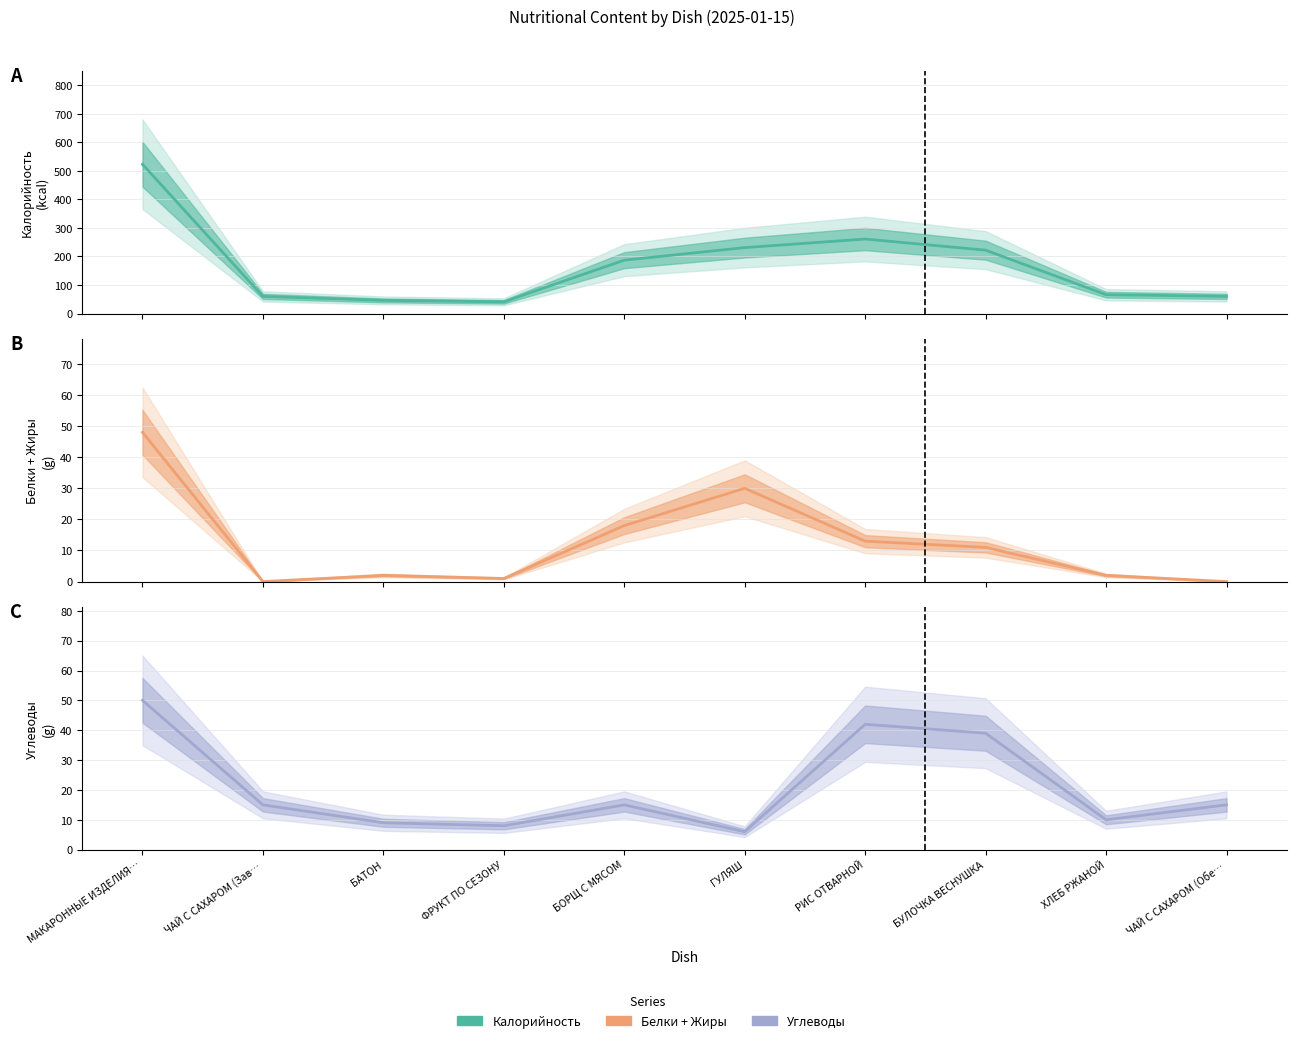

What is the sum of all Углеводы values?

209